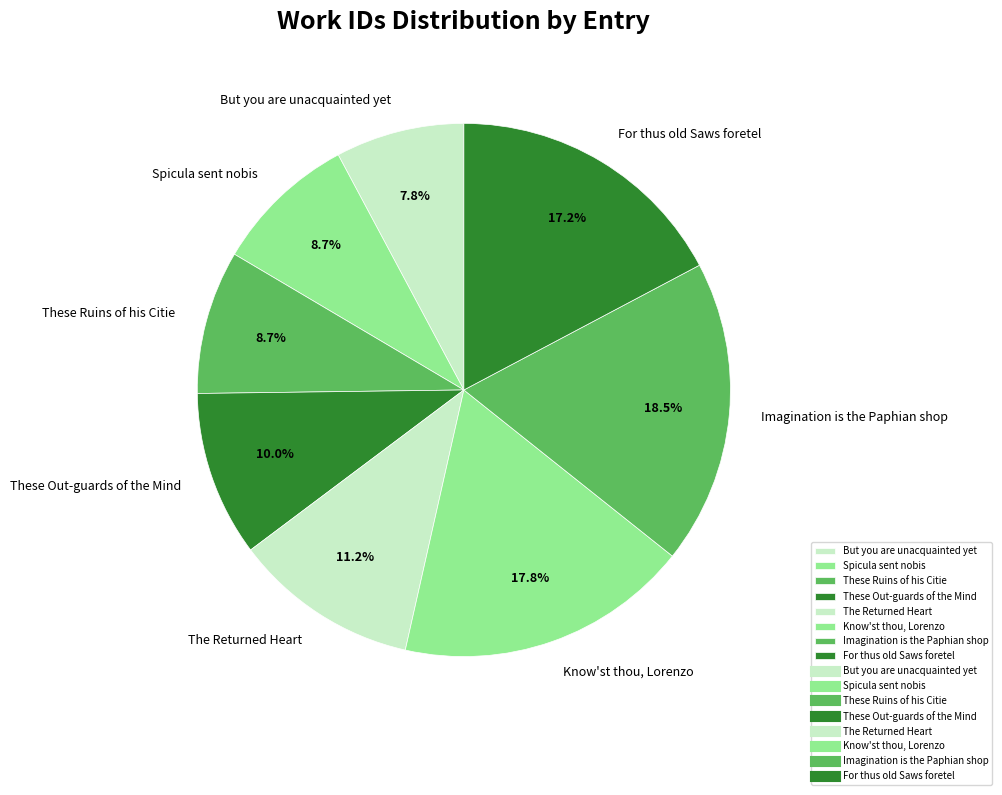

Count the number of slices in the pie.

8